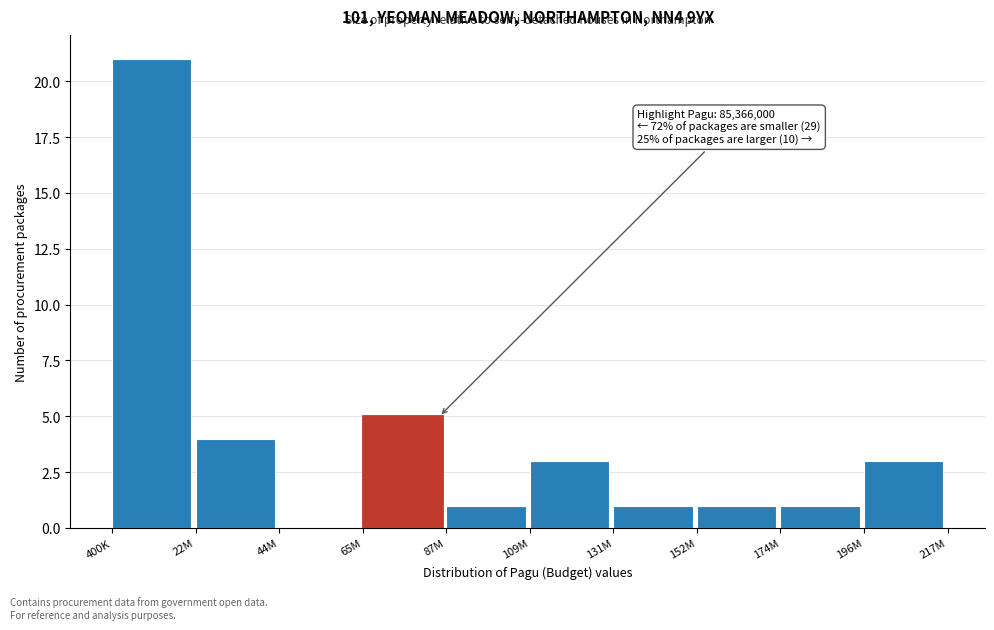

Reading right to left, list all the values displayed in this chart.

196M=3	174M=1	152M=1	131M=1	109M=3	87M=1	65M=5	44M=0	22M=4	400K=21